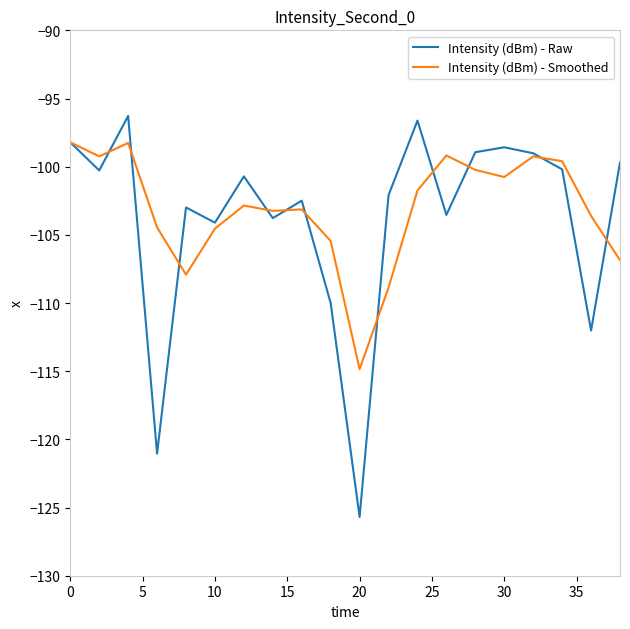

List the series in order of their peak value, lowest first.

Intensity (dBm) - Smoothed, Intensity (dBm) - Raw